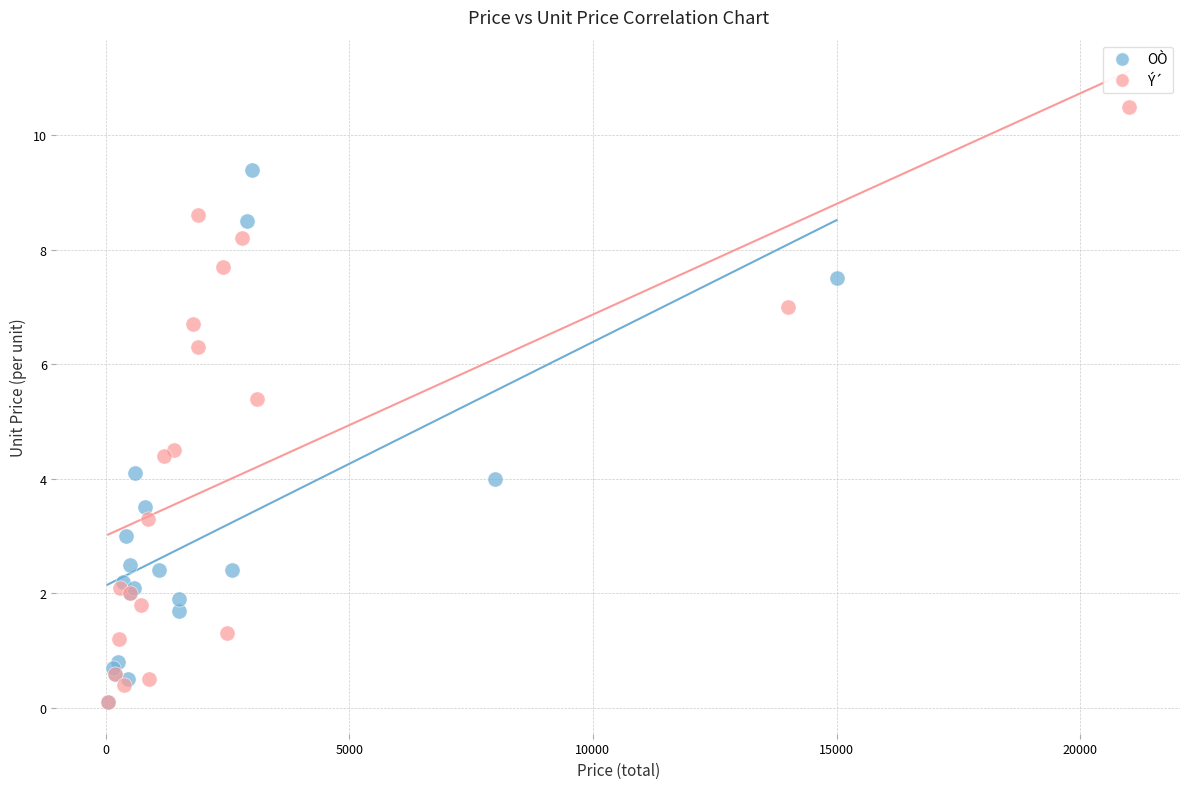

Which series contains the highest Y value?

Ý´